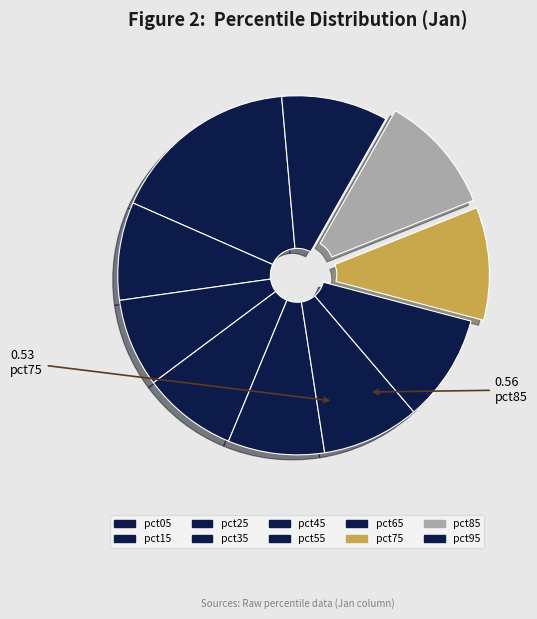

How many slices are in this pie chart?

10